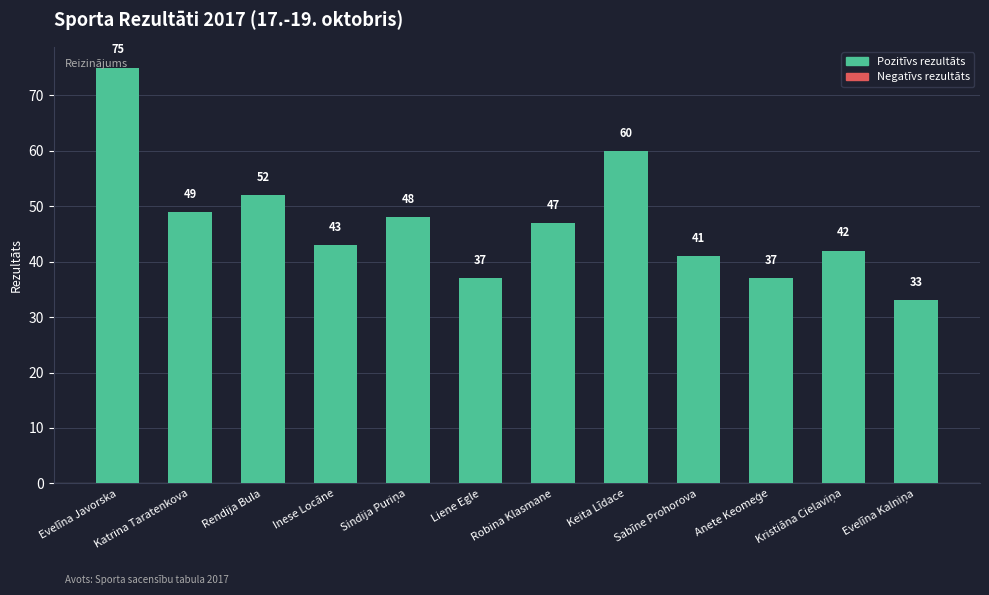

What is the ratio of the value at Keita Līdace to the value at Robina Klasmane?

1.3